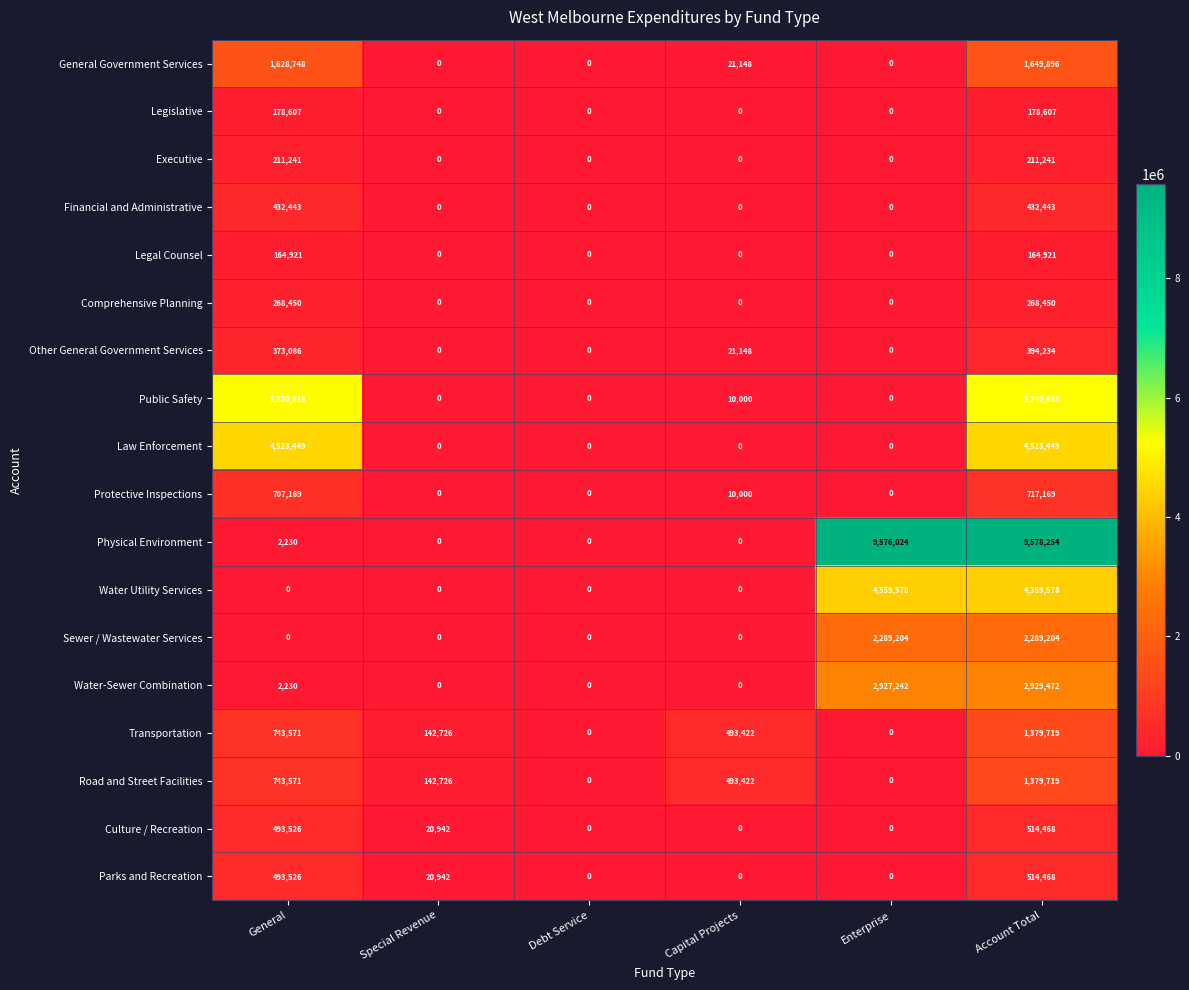

What is the sum of the Protective Inspections values at Capital Projects and Account Total?

727169